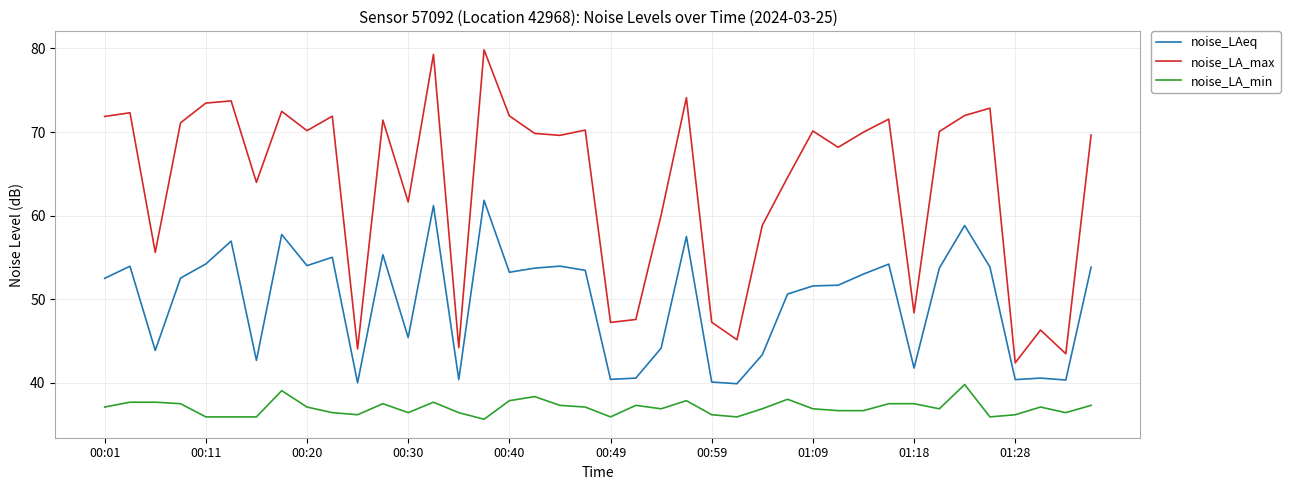

True or false: noise_LA_min and noise_LA_max intersect in this chart.

False